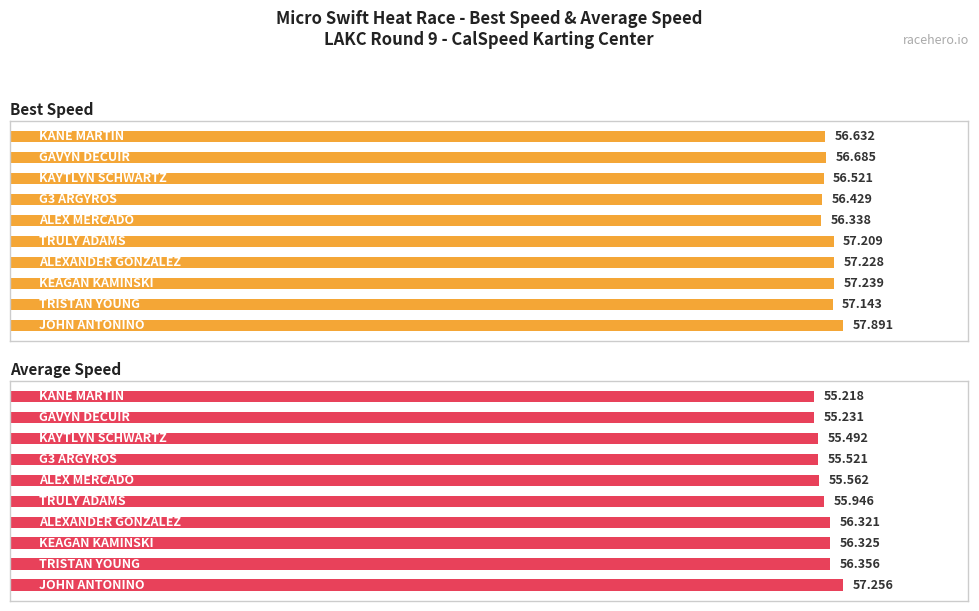

What is the greatest value displayed?

57.9